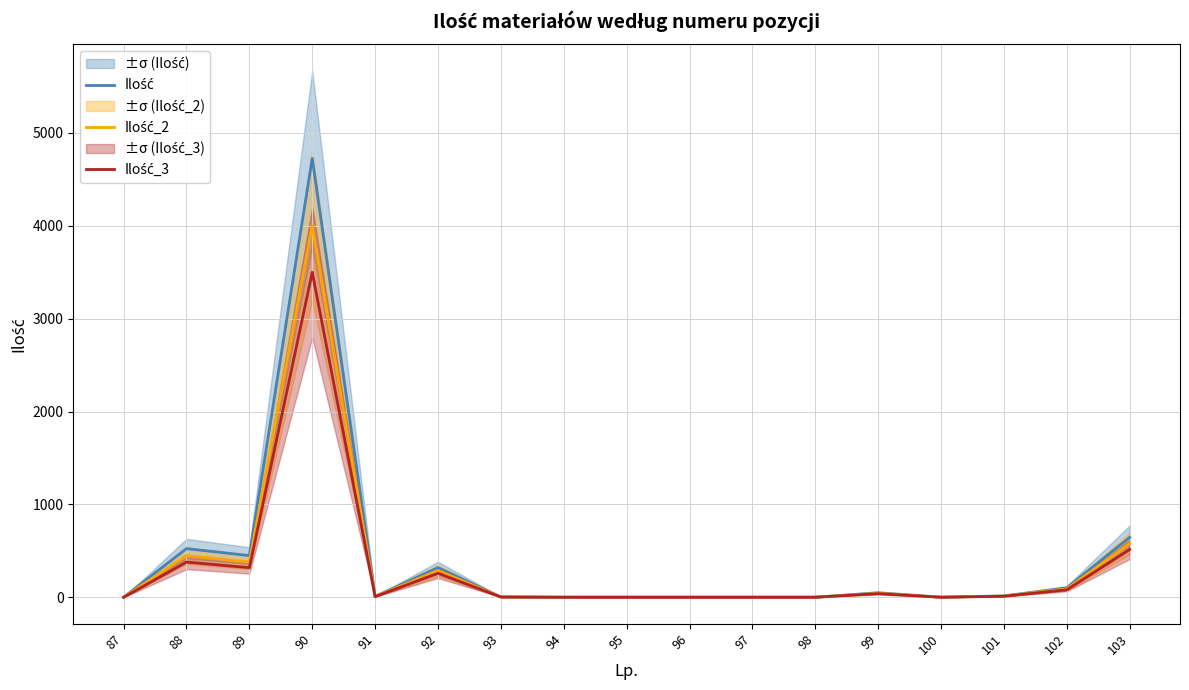

The Ilość_3 series shows 0.8 at 87. True or false?

True